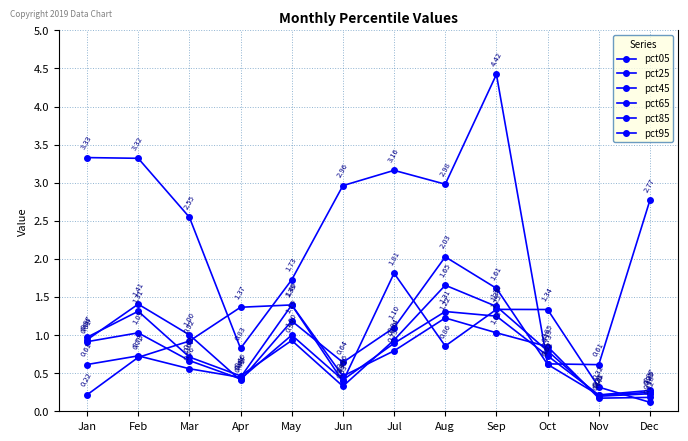

How many lines are shown in the chart?

6